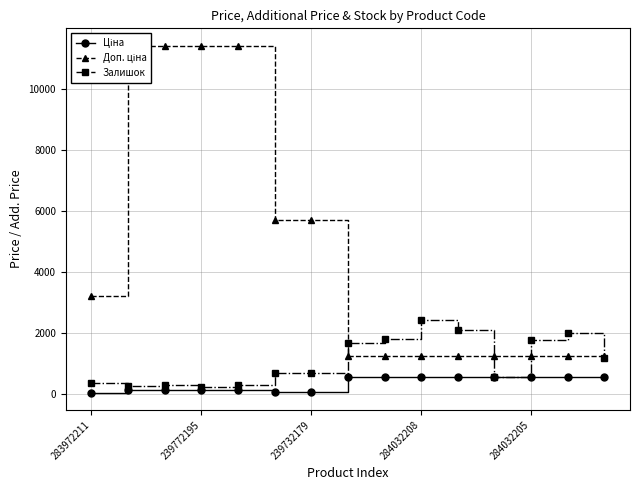

Which category has the lowest value across all series?

283972211